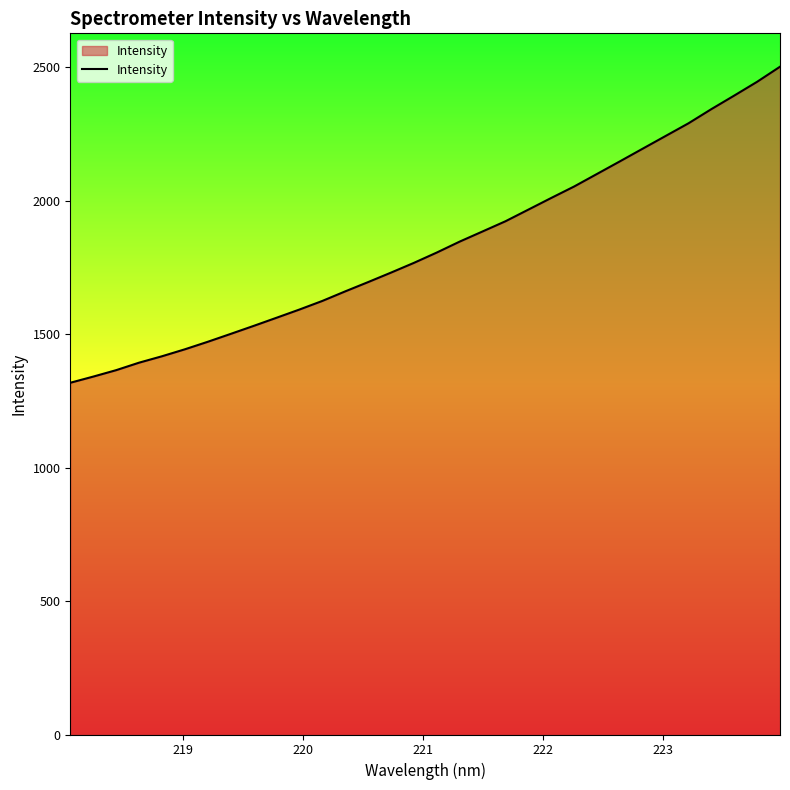

What is the difference between the maximum and minimum values?

1183.8